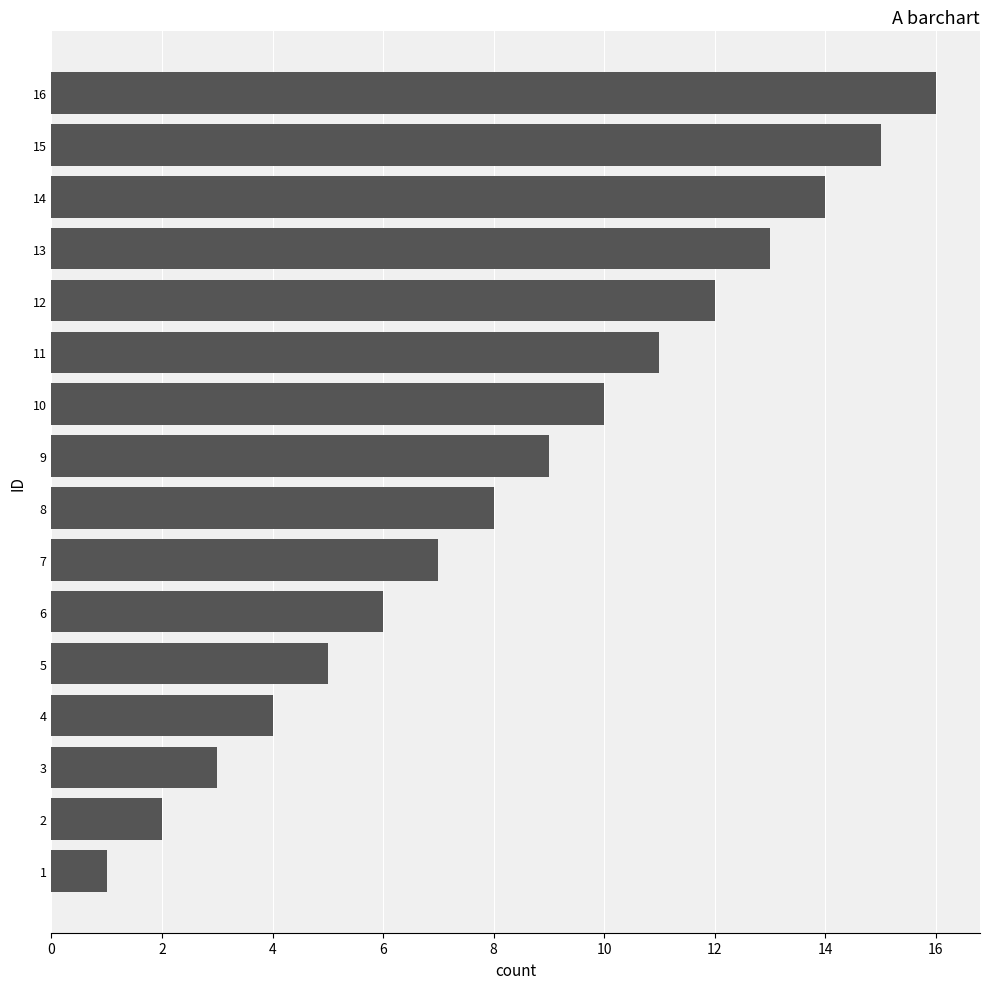

What is the ratio of the value at 4 to the value at 14?

0.3